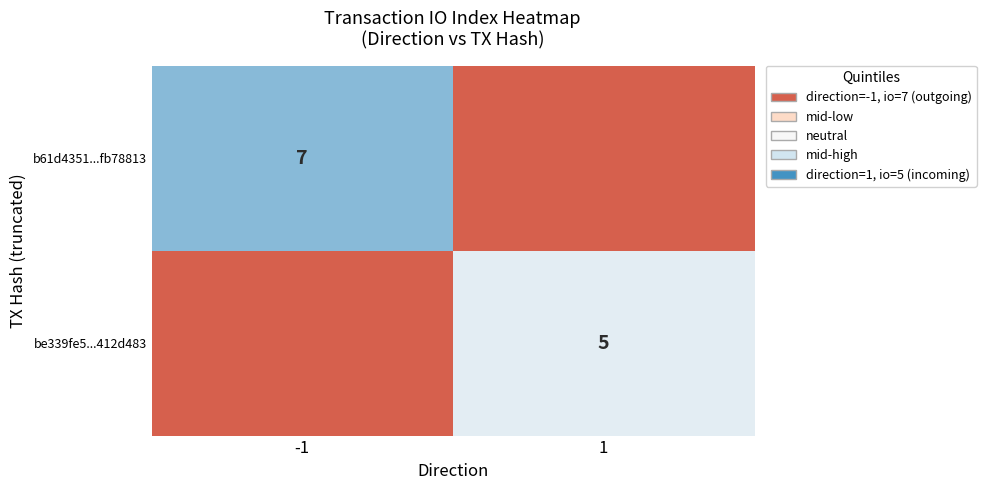

What is the total value across all series at 1?

5